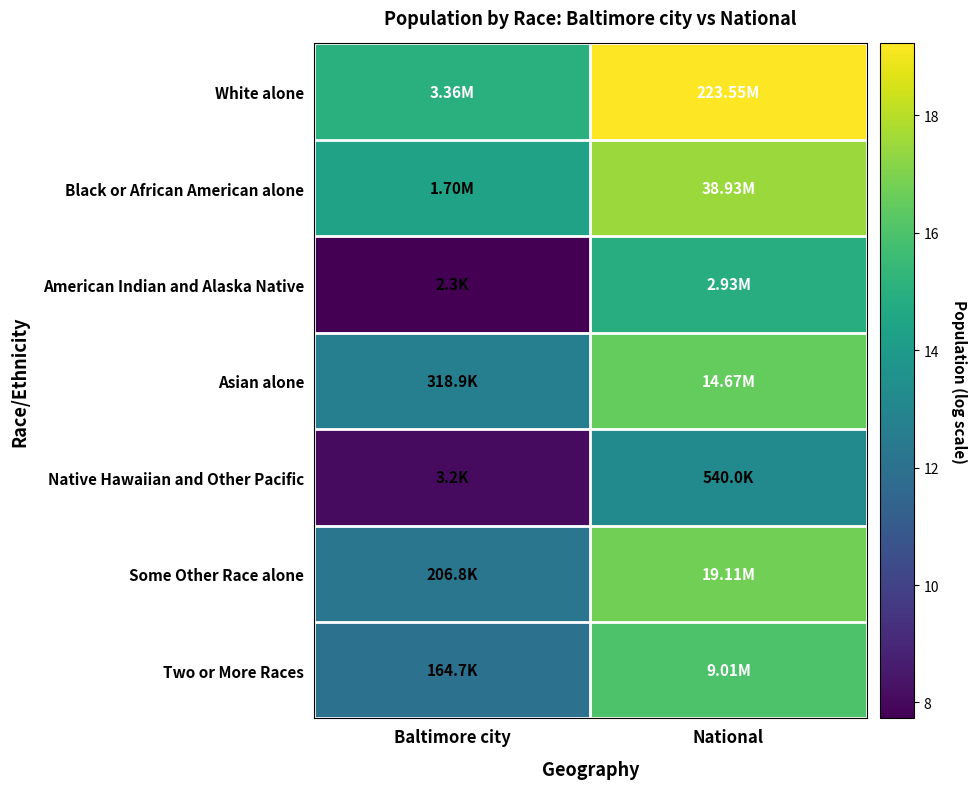

Count the number of categories in the chart.

2